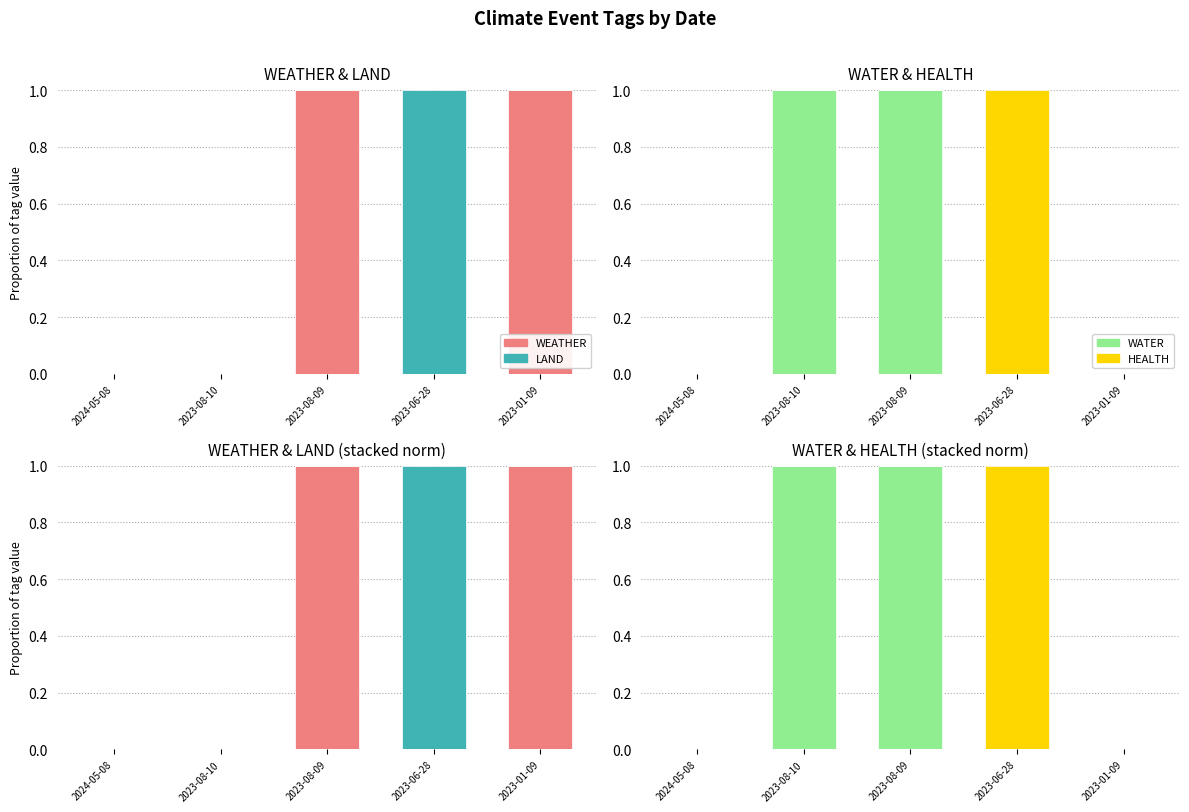

Which series has the largest total across all categories?

WEATHER